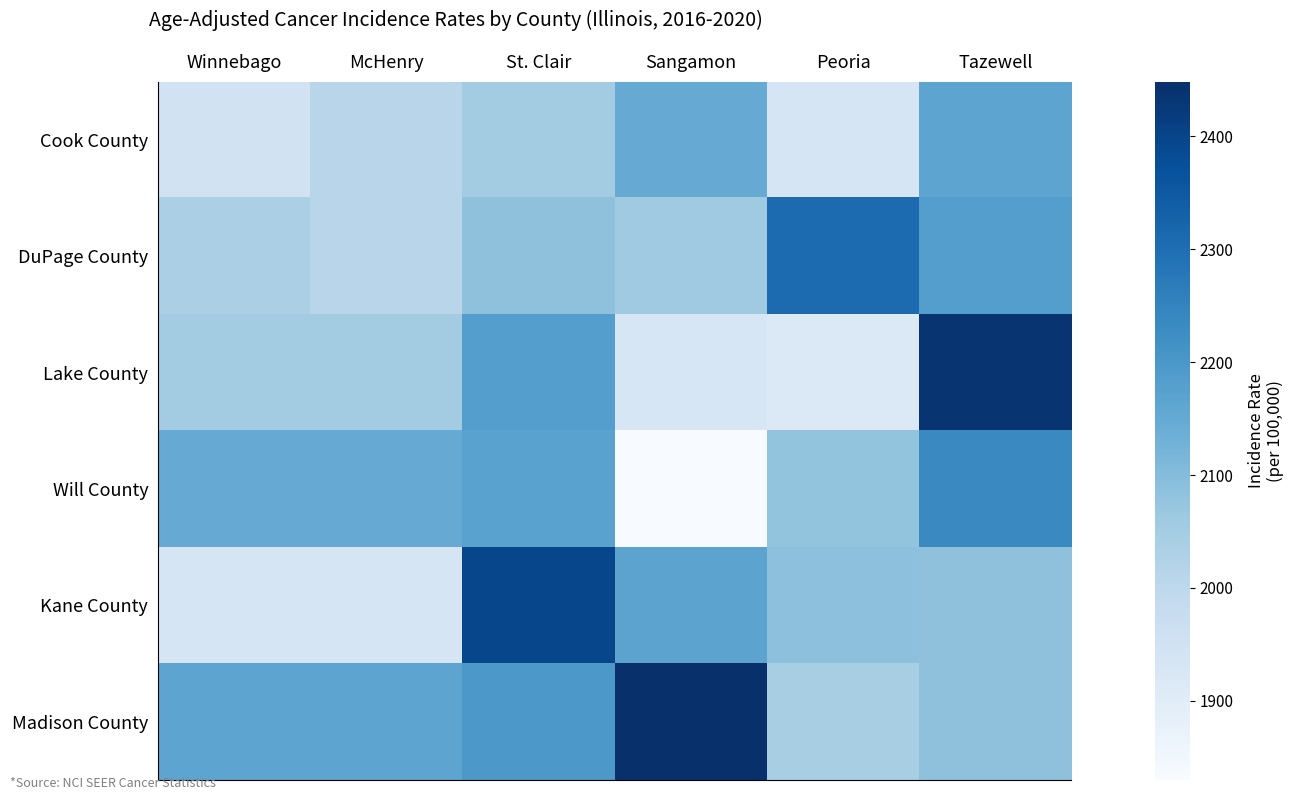

Which label corresponds to the smallest value in the chart?

Sangamon